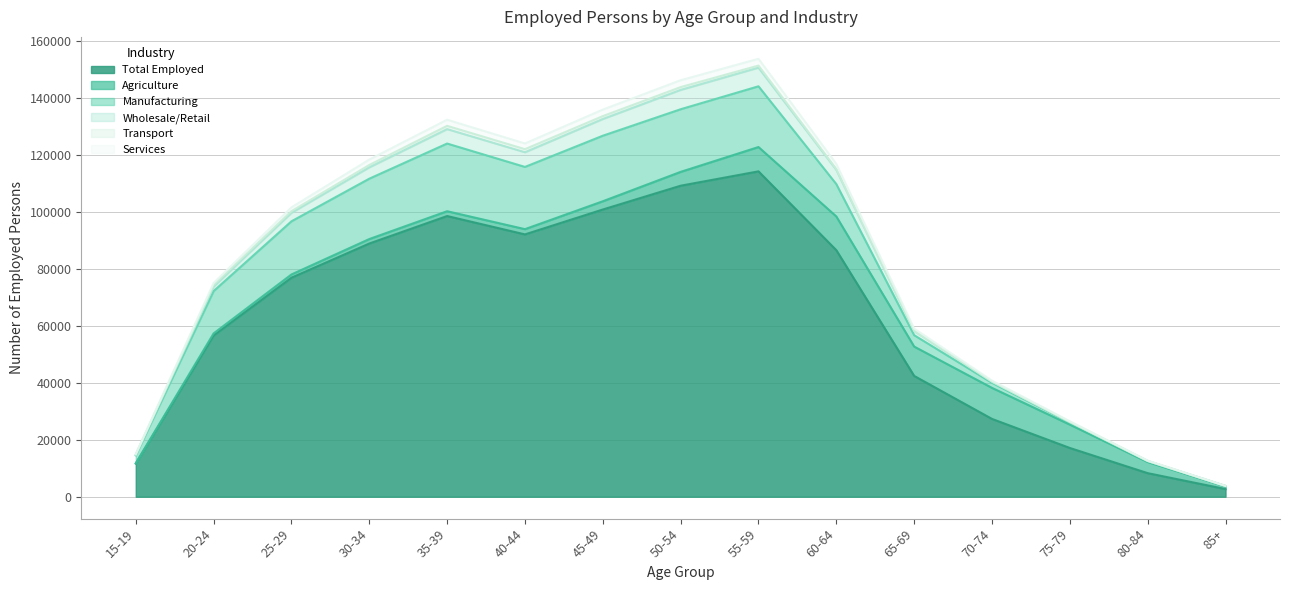

Is it true that Transport equals 15 at 70-74?

True